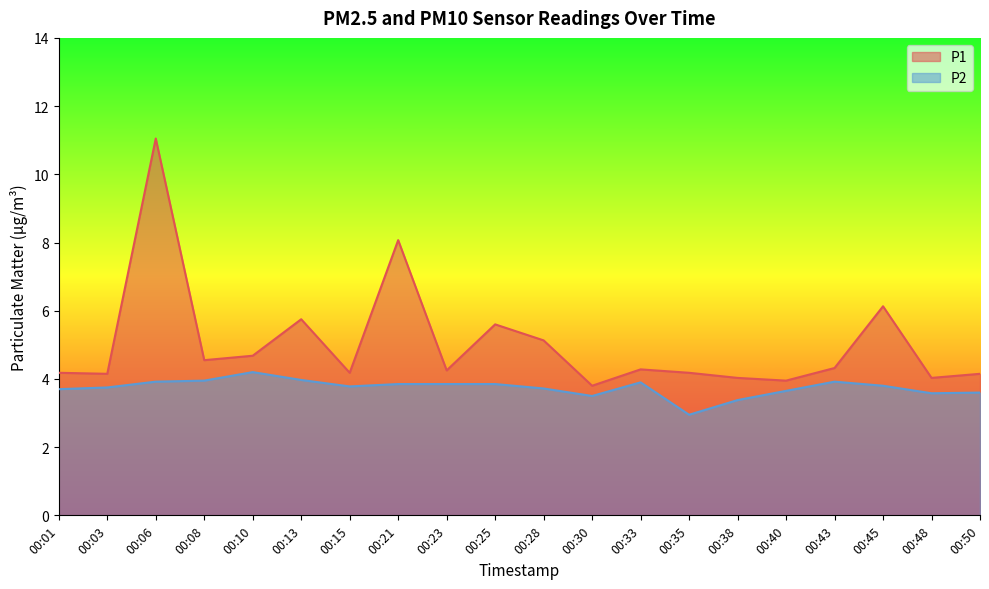

How many data points does each series have?

20